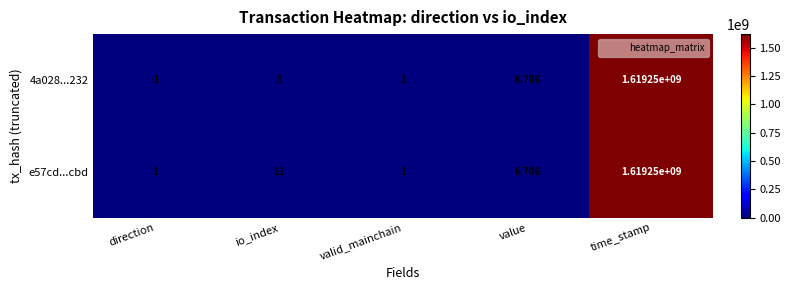

Which label corresponds to the smallest value in the chart?

direction